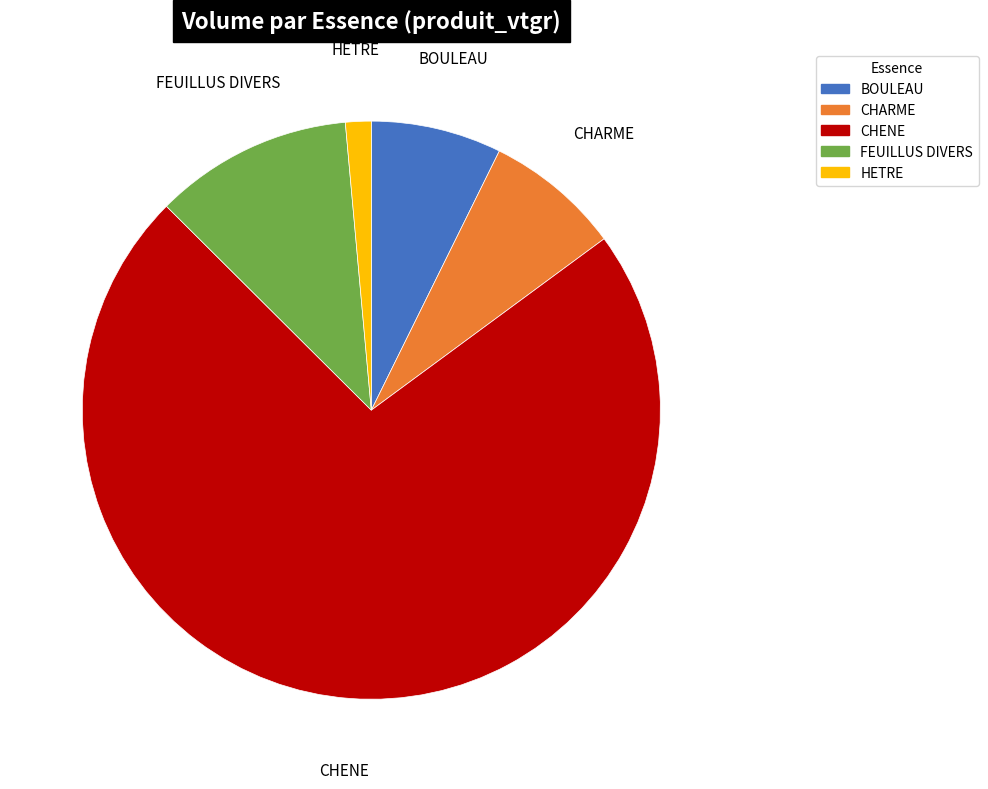

Does BOULEAU account for over 50% of the chart?

No